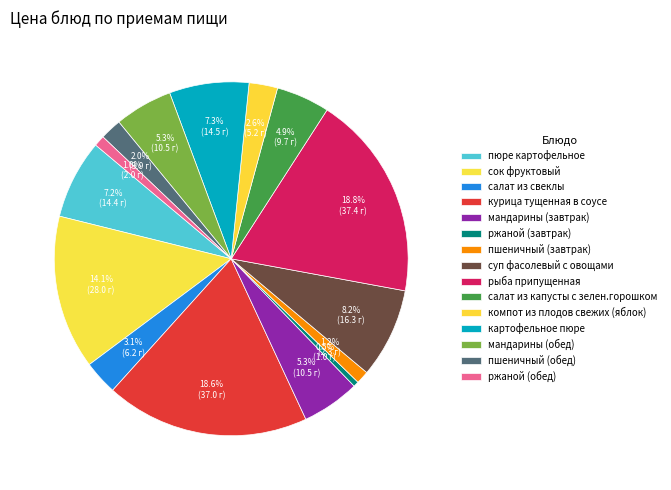

Approximately how many times larger is the value at ржаной (обед) compared to пшеничный (обед)?

0.5